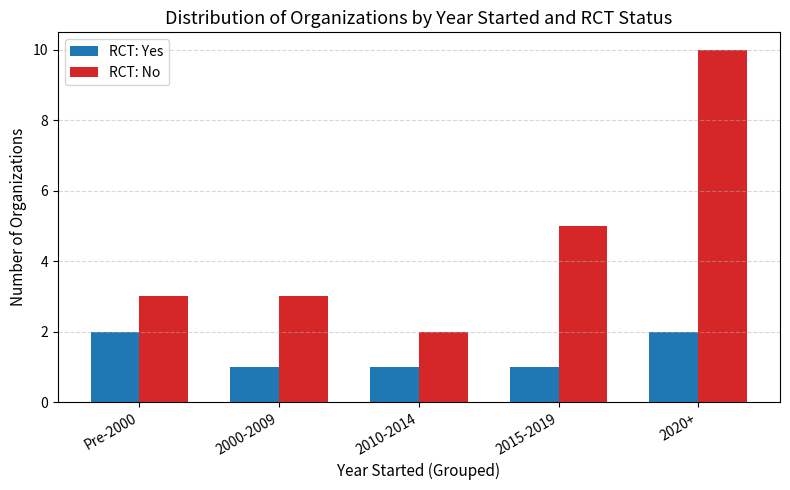

What is the label of the 4th bar from the right?

2000-2009